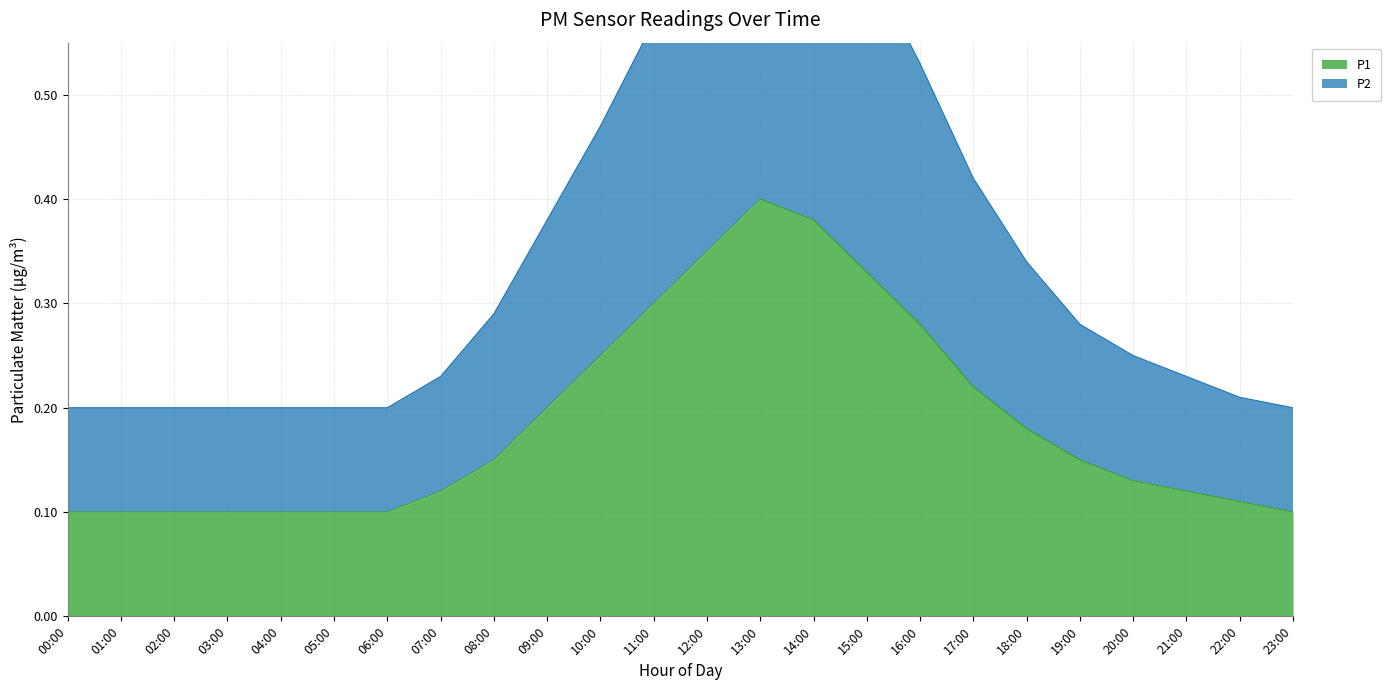

What is the lowest value of the P1 series?

0.1